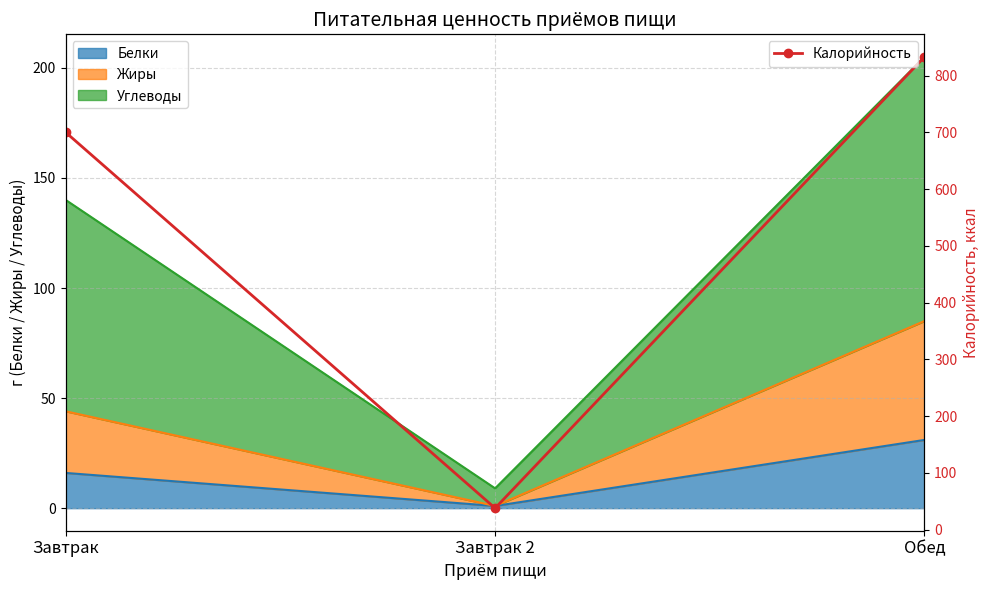

What is the label of the 2nd point from the left?

Завтрак 2